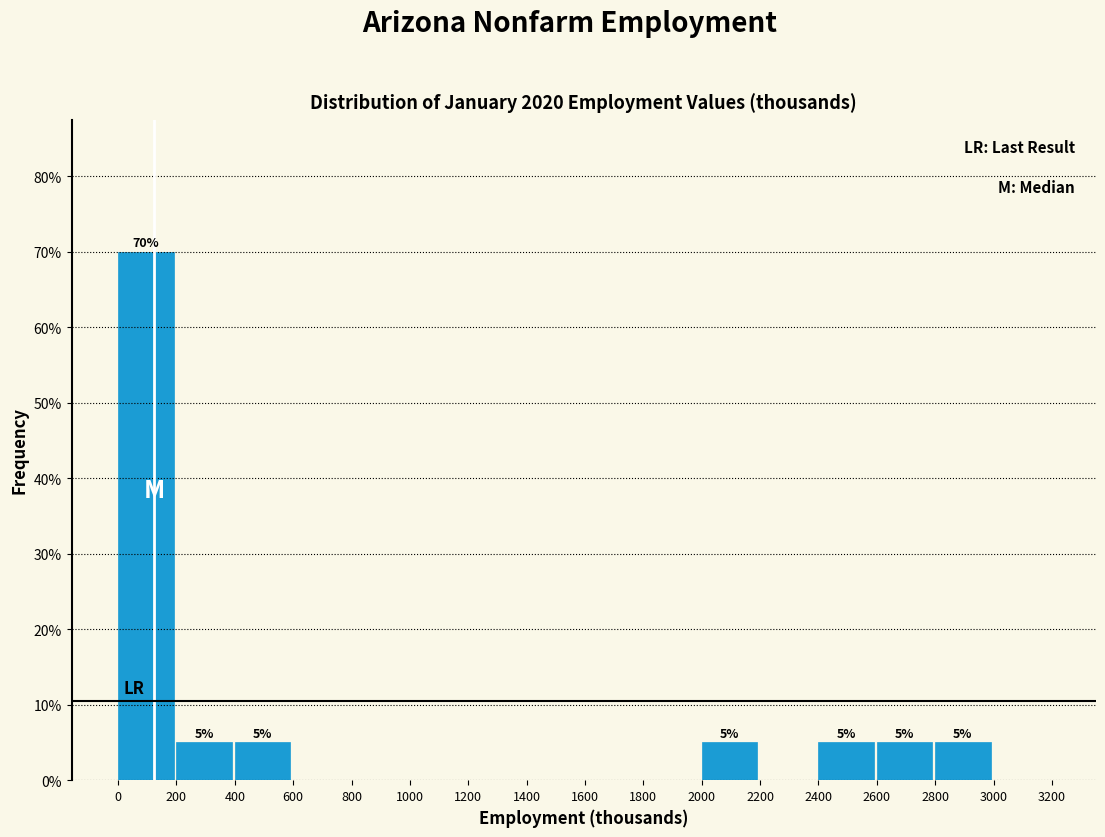

Over which range of the x-axis is the bar tallest?

0 to 200